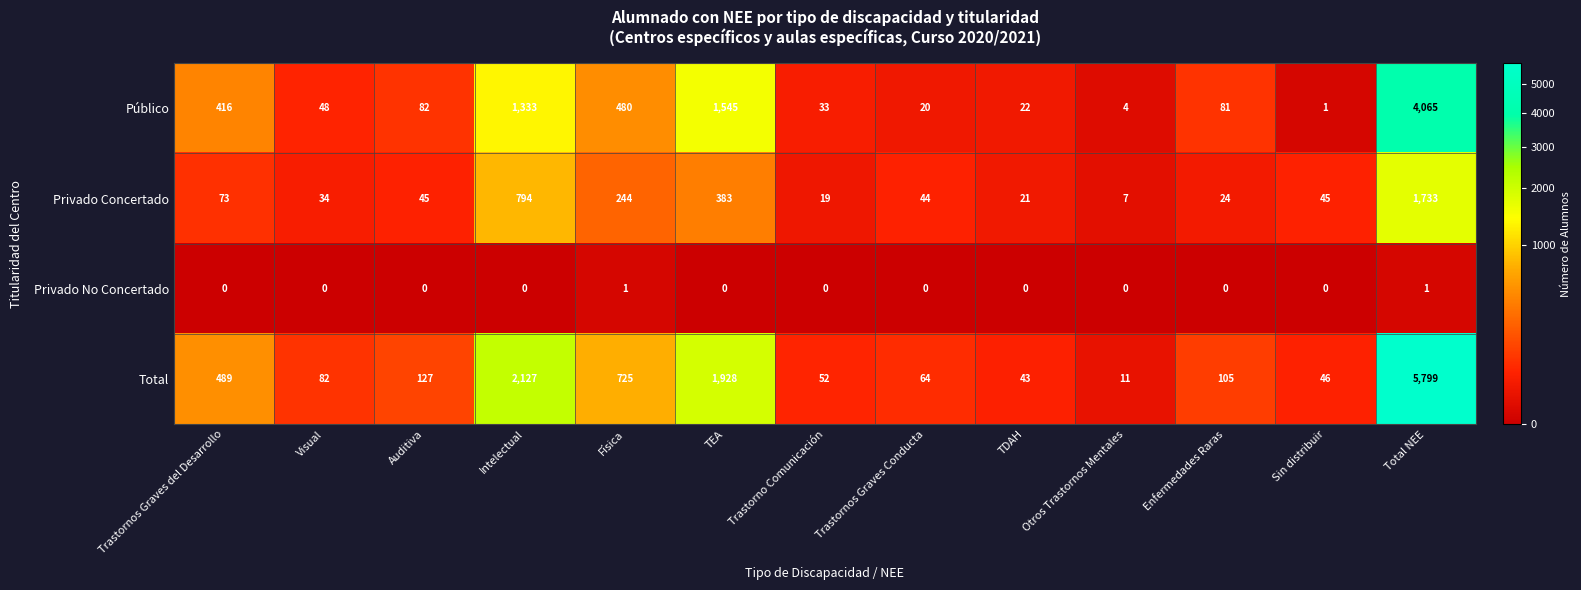

Which series changed the most between Visual and TDAH?

Total